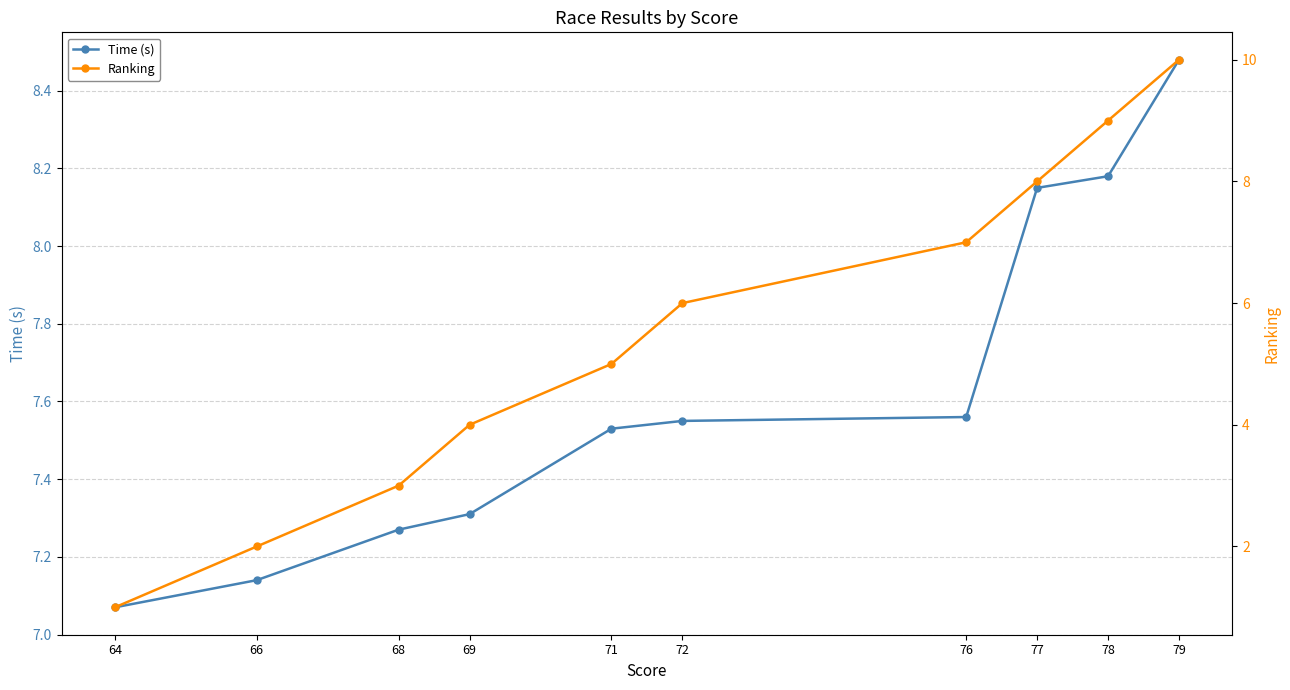

What is the approximate value of Time (s) at 78?

8.2